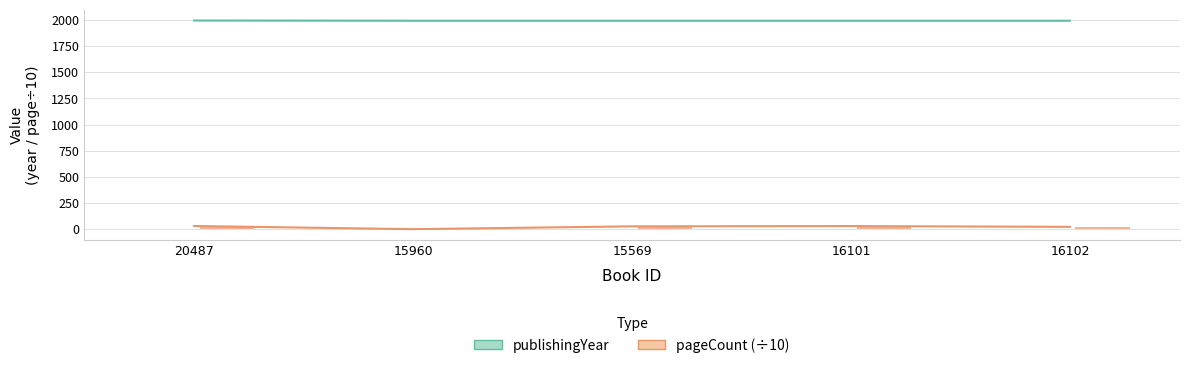

What is the spread (max minus min) of values at 16102?

1969.6